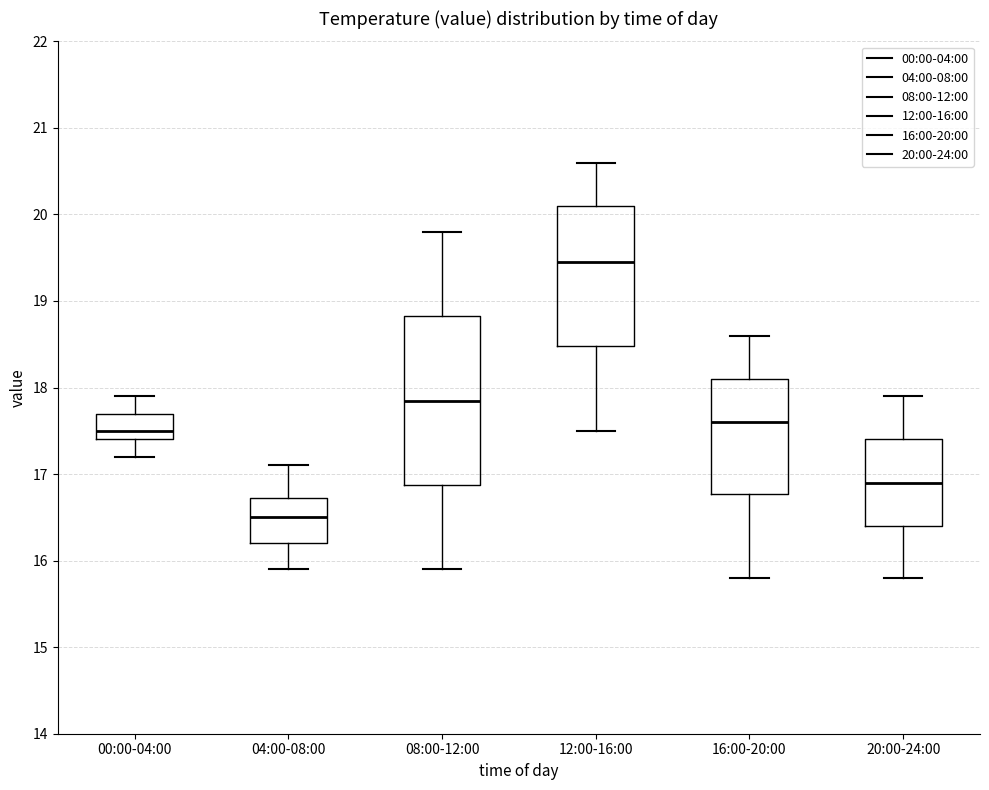

Where is the lower edge of the box for 08:00-12:00 on the y-axis? The values are not printed on the chart, so give them approximately, as read against the axis.

16.9